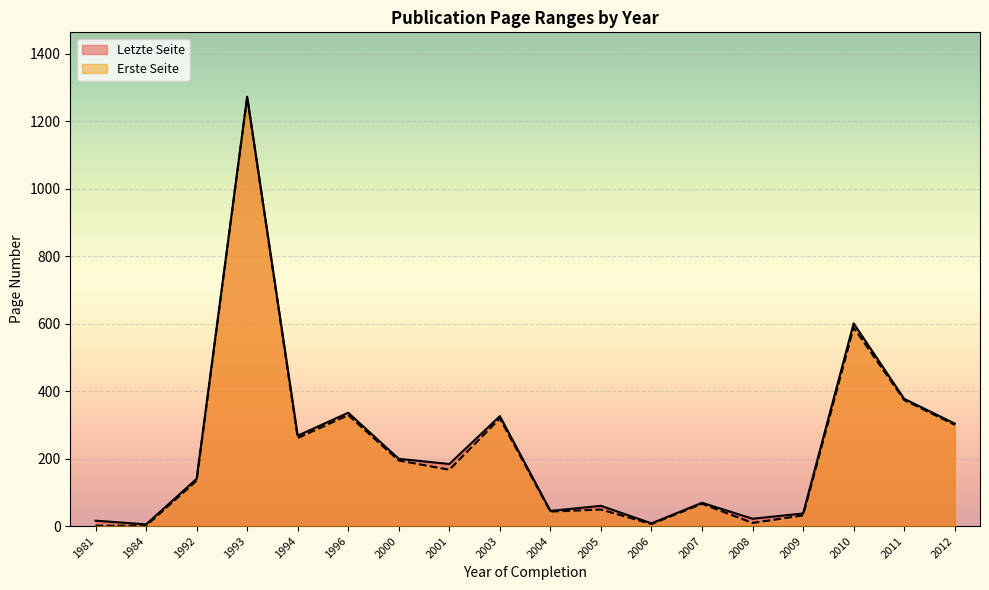

Where is Letzte Seite nearest to the value 639?

2010